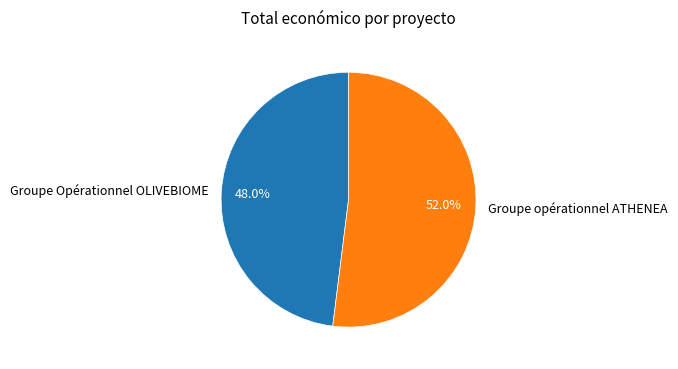

Is there any slice that represents more than half of the pie?

Yes